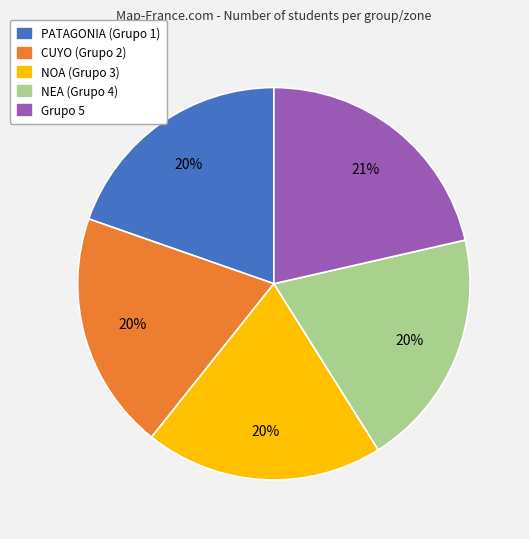

True or false: NOA (Grupo 3) accounts for 30% of the total.

False